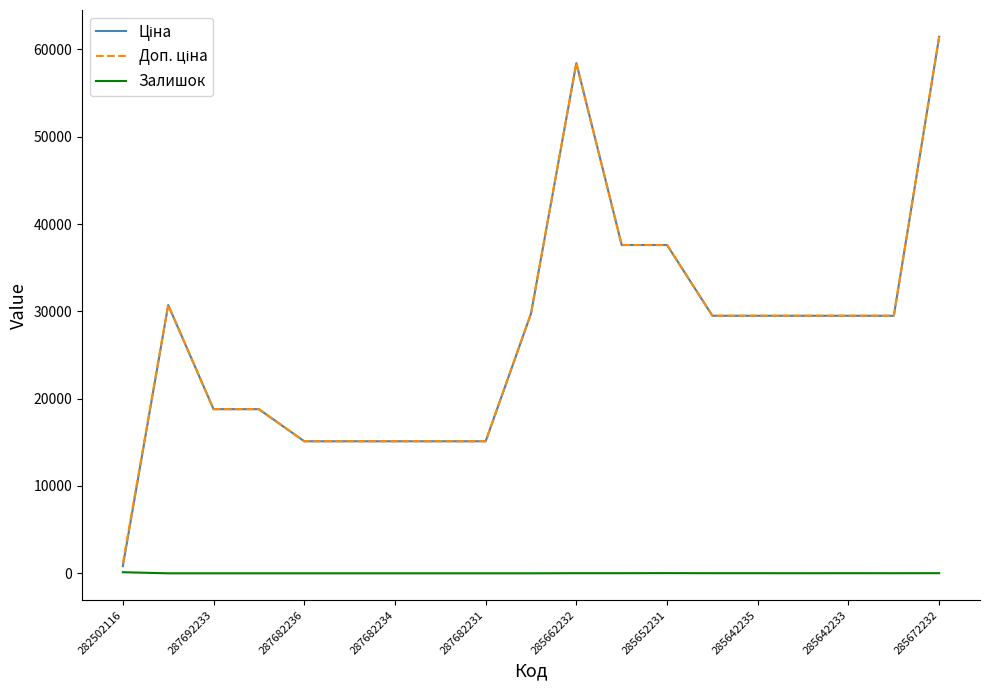

What is the maximum value shown in the chart?

61434.3